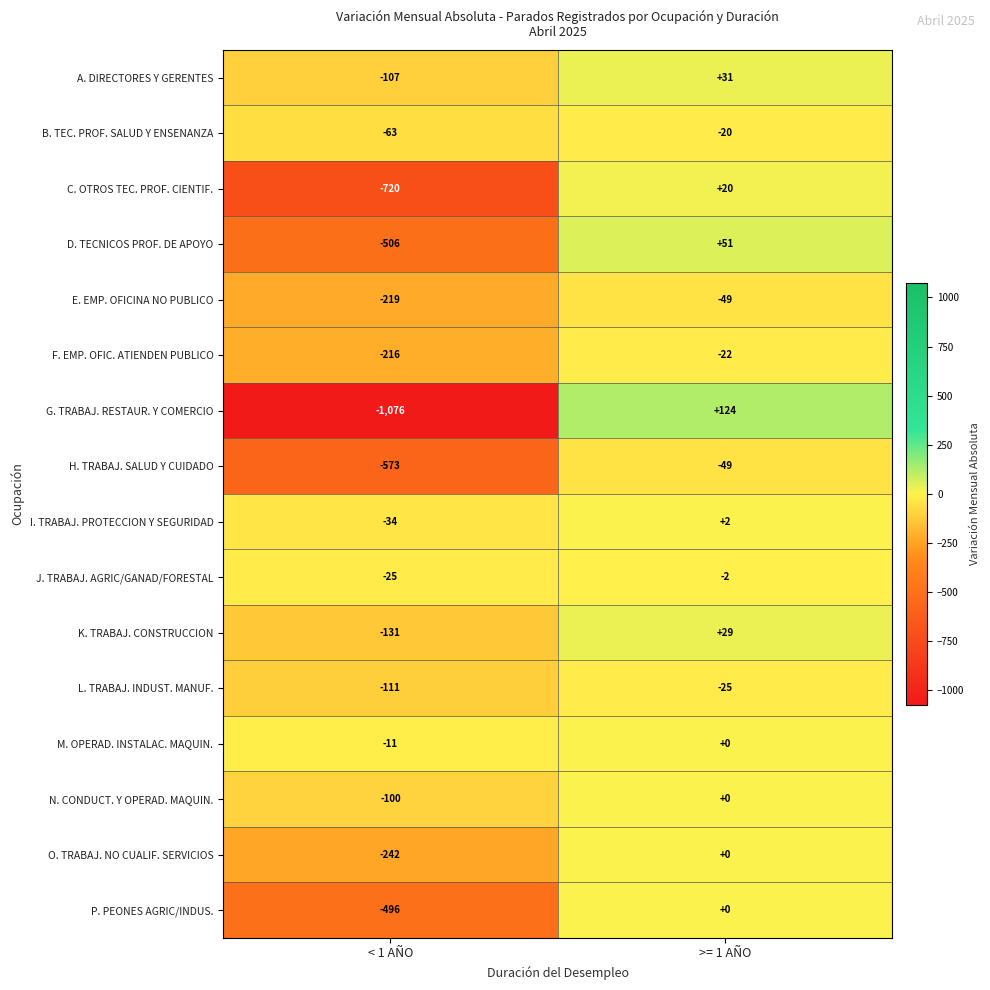

Which series has the largest total across all categories?

M. OPERAD. INSTALAC. MAQUIN.